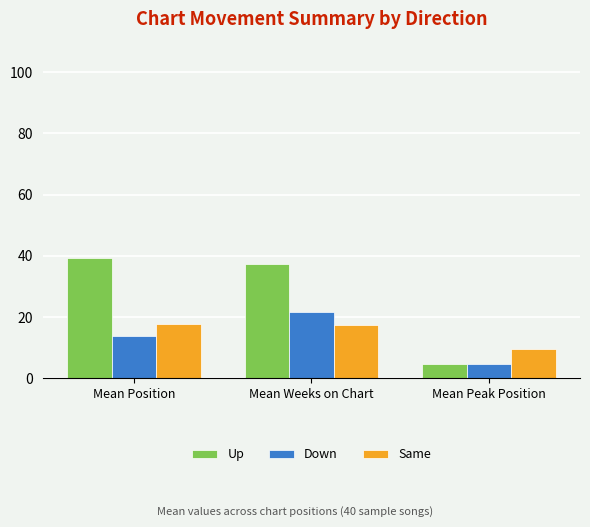

How many groups of bars are there?

3